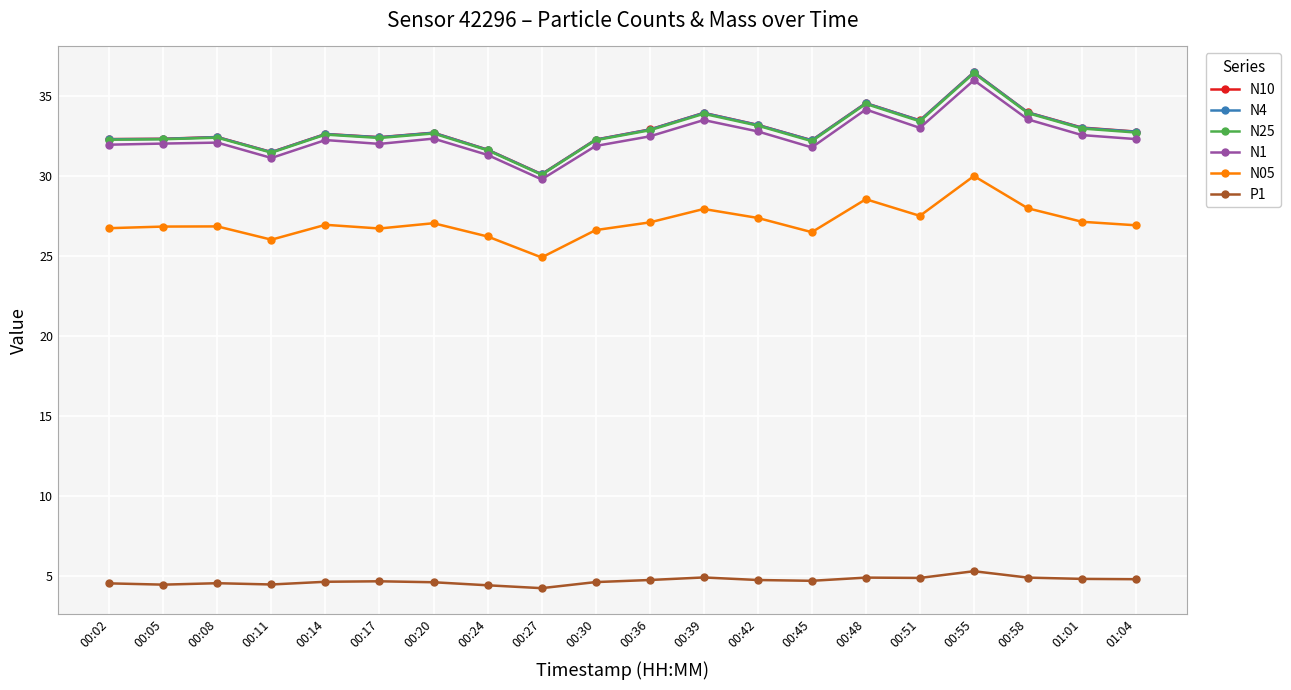

What is the total value across all series at 00:42?

164.4